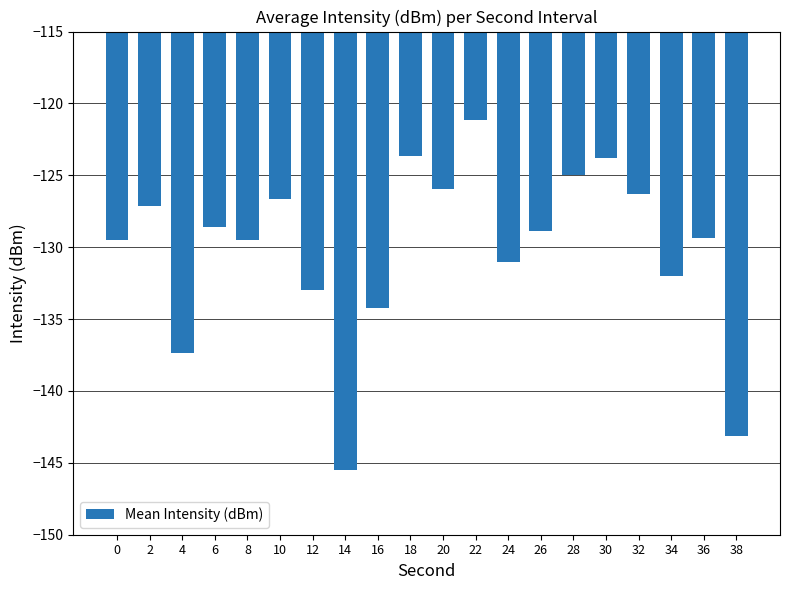

How many values exceed -128?

8